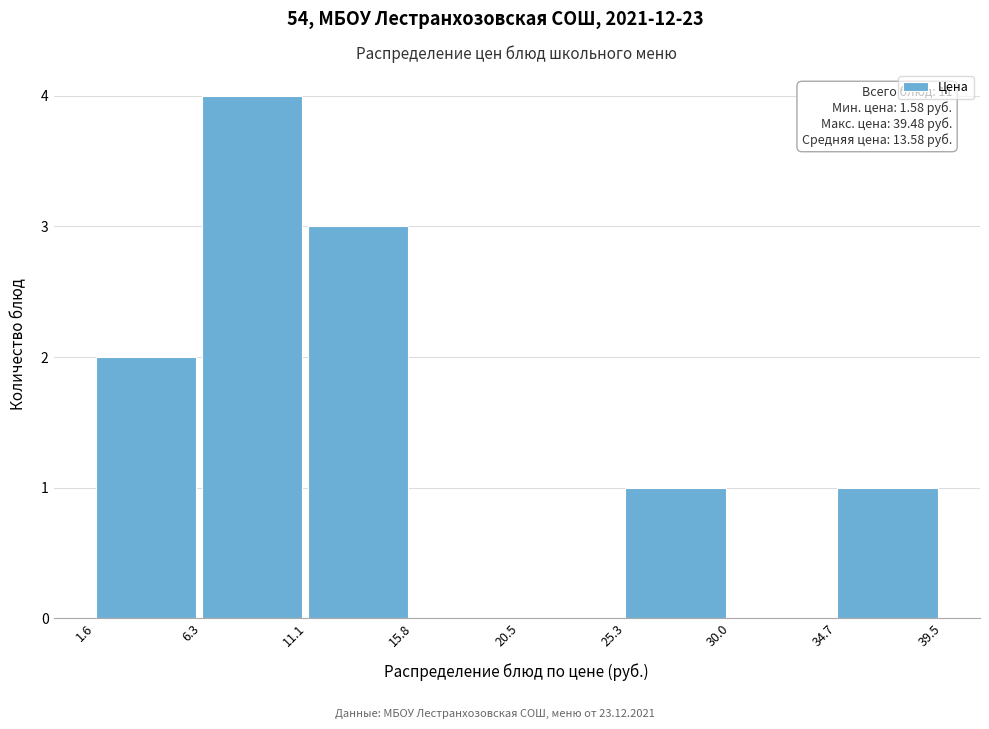

Which range on the x-axis has the tallest bar?

6.3 to 11.1